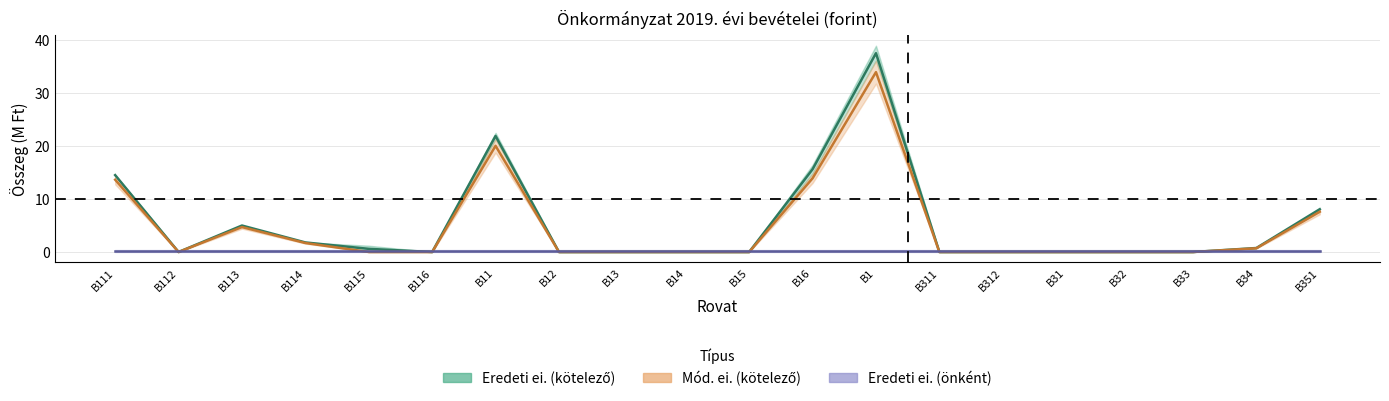

Which series ends up on top after the final intersection of Eredeti ei. (önként) (közép) and Mód. ei. (kötelező) (közép)?

Mód. ei. (kötelező) (közép)